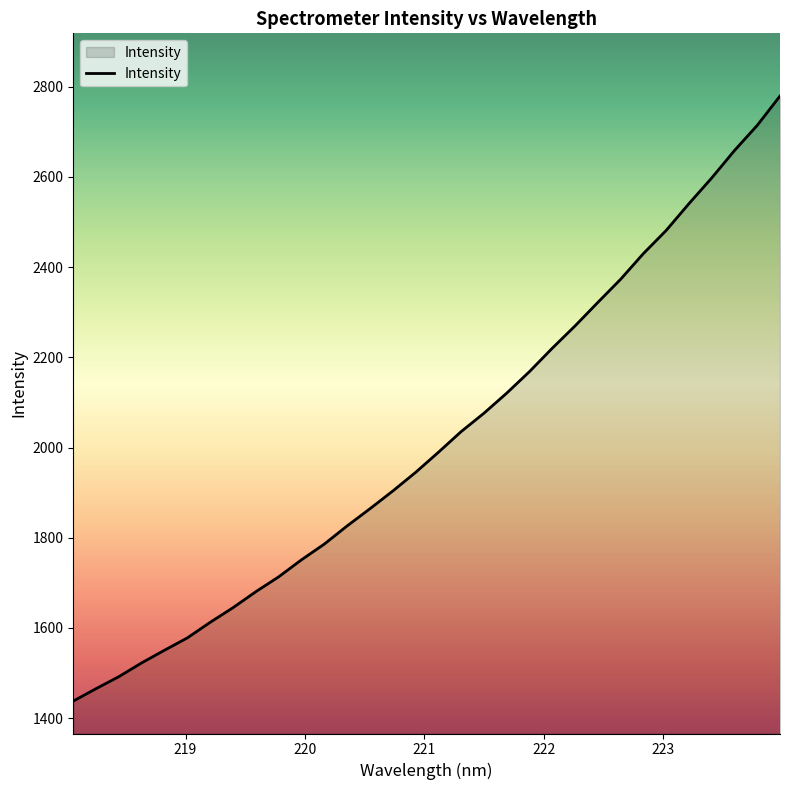

Reading left to right, transcribe all the data shown in this chart.

1437.7	1465.3	1492.0	1522.5	1550.6	1577.9	1612.4	1644.8	1680.3	1713.2	1751.0	1785.8	1826.1	1864.2	1903.4	1944.7	1989.2	2035.2	2076.0	2120.5	2168.4	2220.2	2269.7	2321.7	2373.1	2430.1	2481.4	2540.8	2597.8	2658.7	2714.5	2779.6